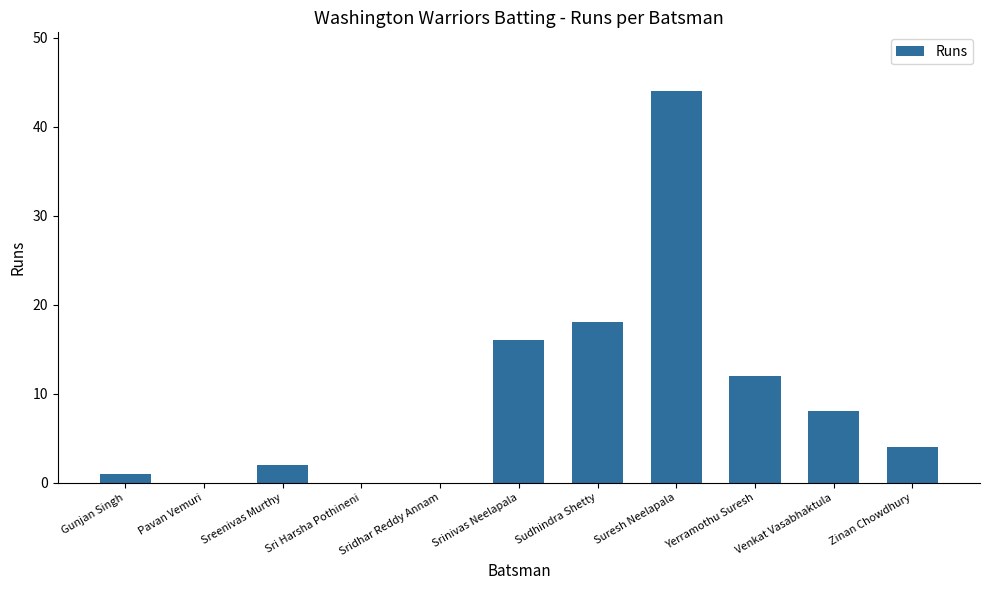

Are the bars grouped side by side (vs. stacked)?

No